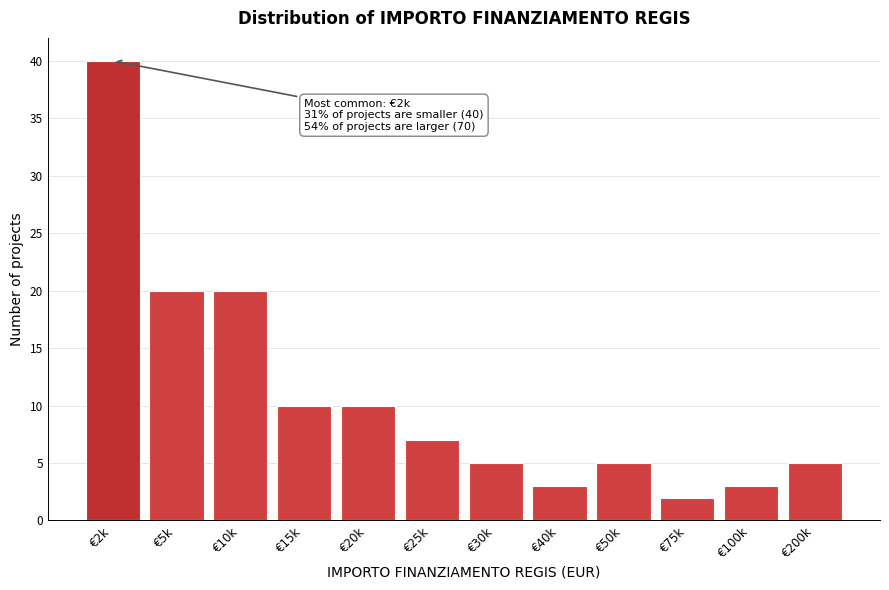

Reading left to right, extract all data points from this chart.

40	20	20	10	10	7	5	3	5	2	3	5